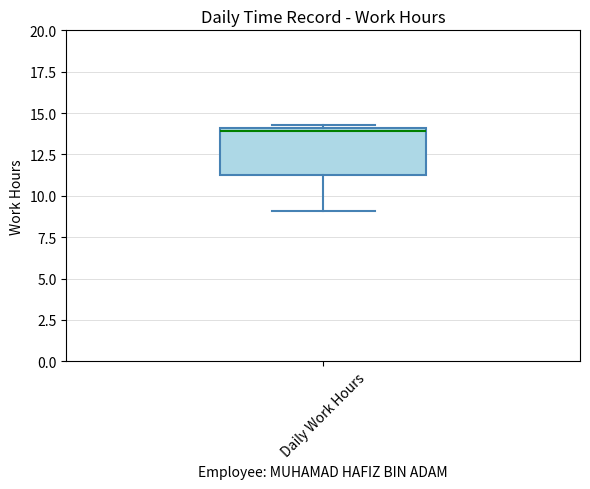

Transcribe this box plot: give where the median line is, the range the box spans, and where the two whiskers end, as read against the y-axis. The values are not printed on the chart, so give them approximately, as read against the axis.

median 14.0, box 11.0 to 14.0, whiskers 9.0 to 14.5